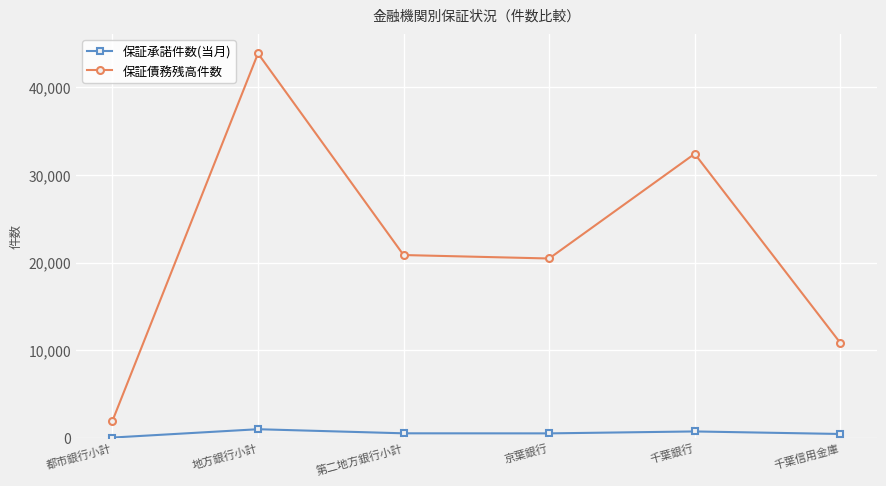

The value of 保証債務残高件数 at 第二地方銀行小計 is 20858. True or false?

True